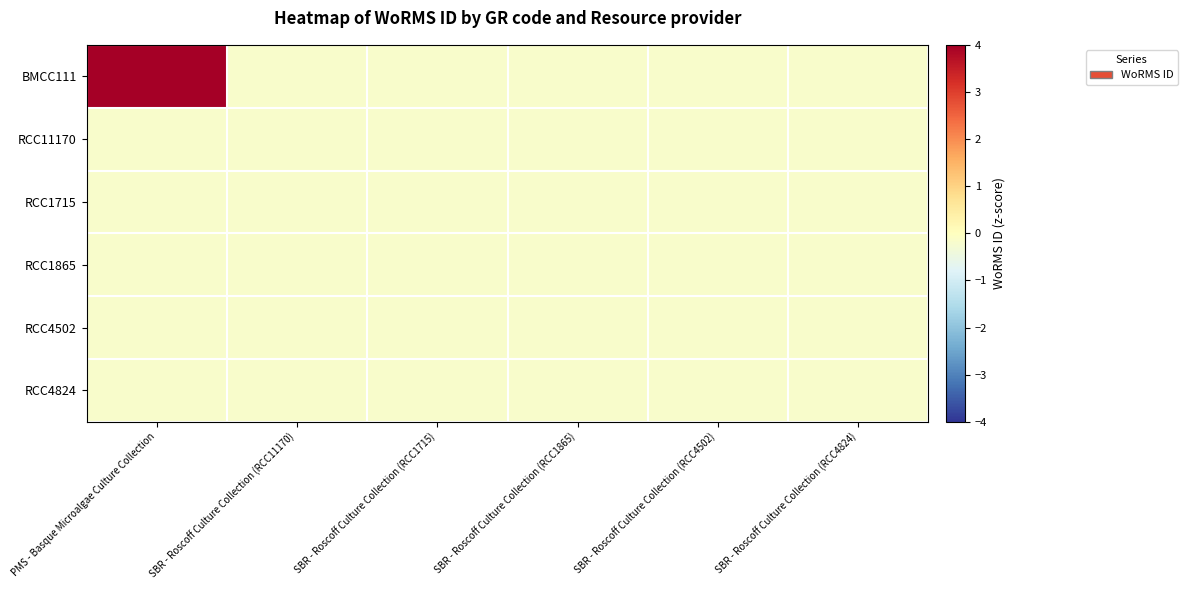

Rank the series at SBR - Roscoff Culture Collection (RCC4824) from lowest to highest value.

BMCC111, RCC11170, RCC1715, RCC1865, RCC4502, RCC4824